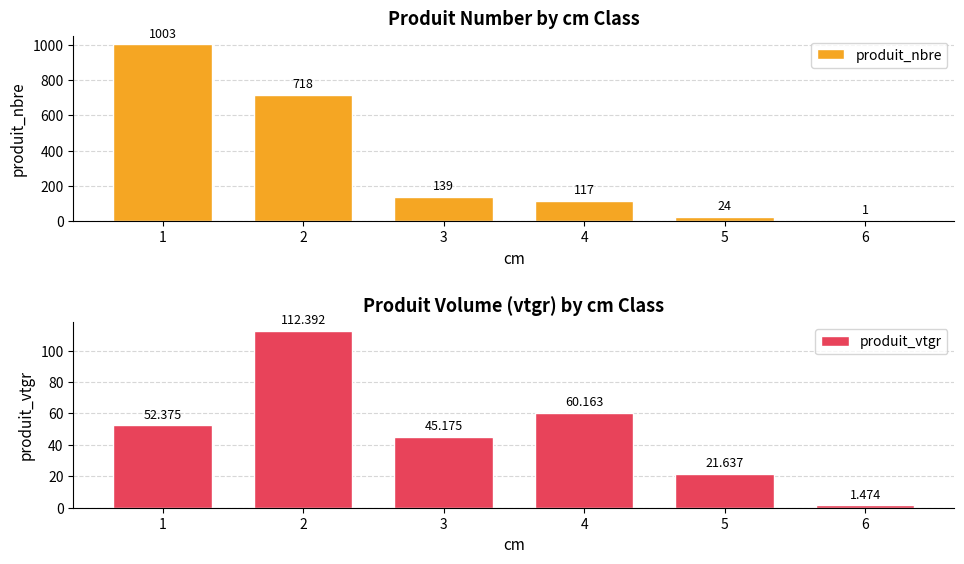

Reading left to right, transcribe all the data shown in this chart.

produit_nbre: 1003.0	718.0	139.0	117.0	24.0	1.0
produit_vtgr: 52.4	112.4	45.2	60.2	21.6	1.5